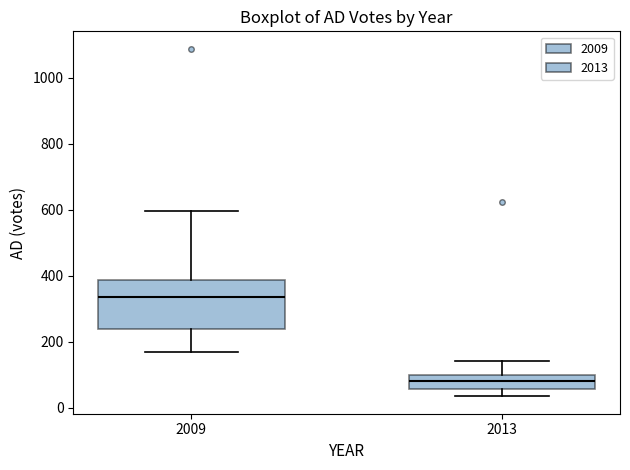

Where is the lower edge of the box at x = 2013 on the y-axis? The values are not printed on the chart, so give them approximately, as read against the axis.

60